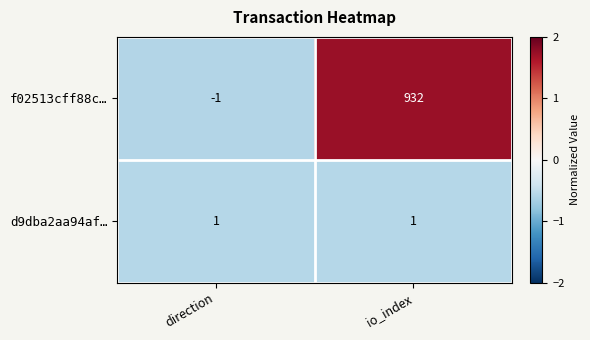

Reading right to left, transcribe all the data shown in this chart.

f02513cff88c…: io_index=932	direction=-1
d9dba2aa94af…: io_index=1	direction=1